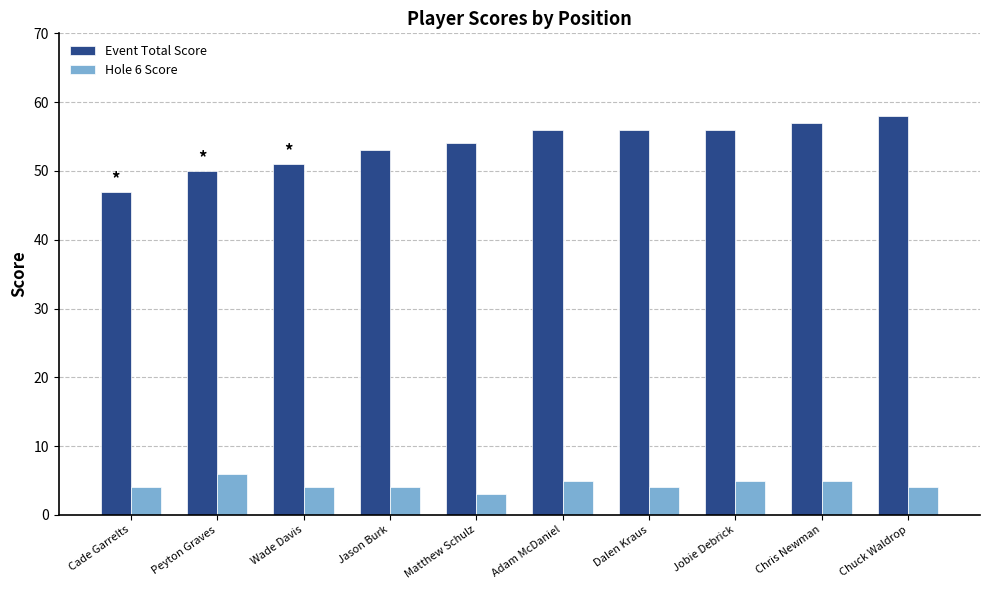

What is the difference between the maximum and second lowest values in the Hole 6 Score series?

2